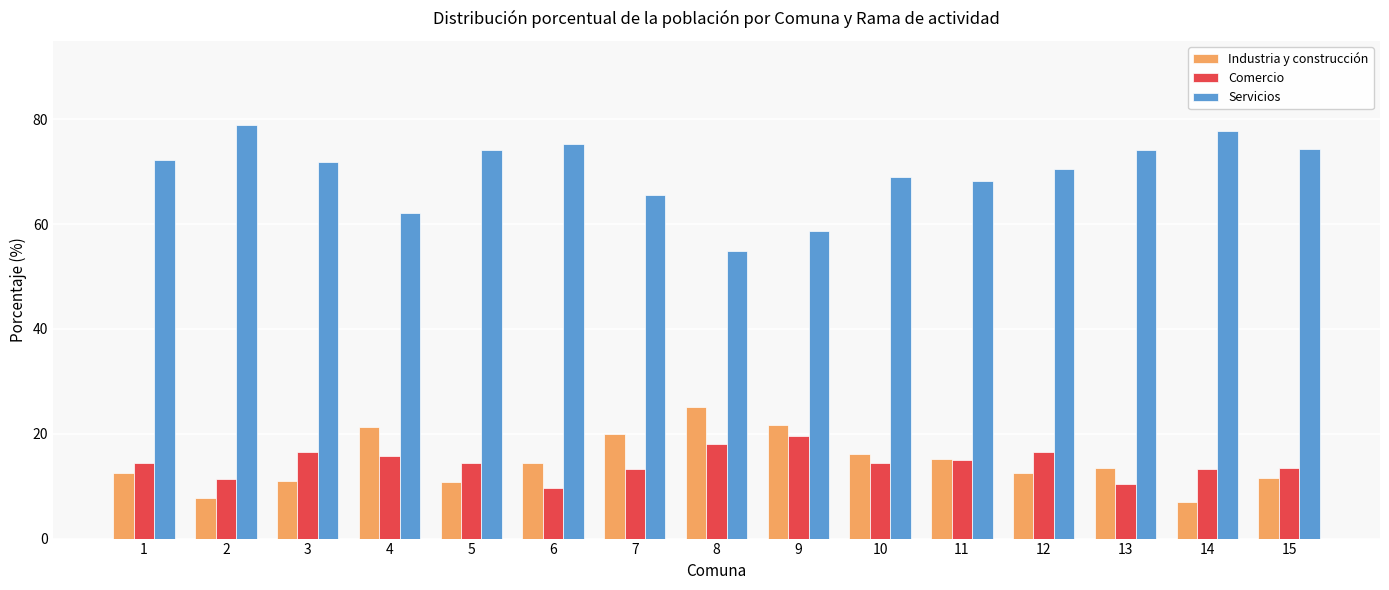

What is the value of the Industria y construcción bar at the 10th from the left?

16.2